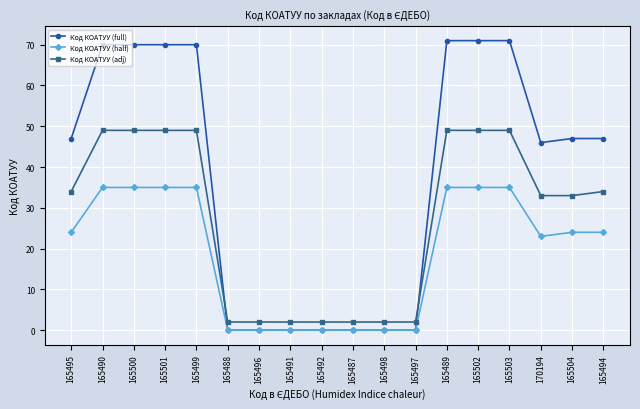

True or false: Код КОАТУУ (adj) and Код КОАТУУ (half) cross at least once.

False